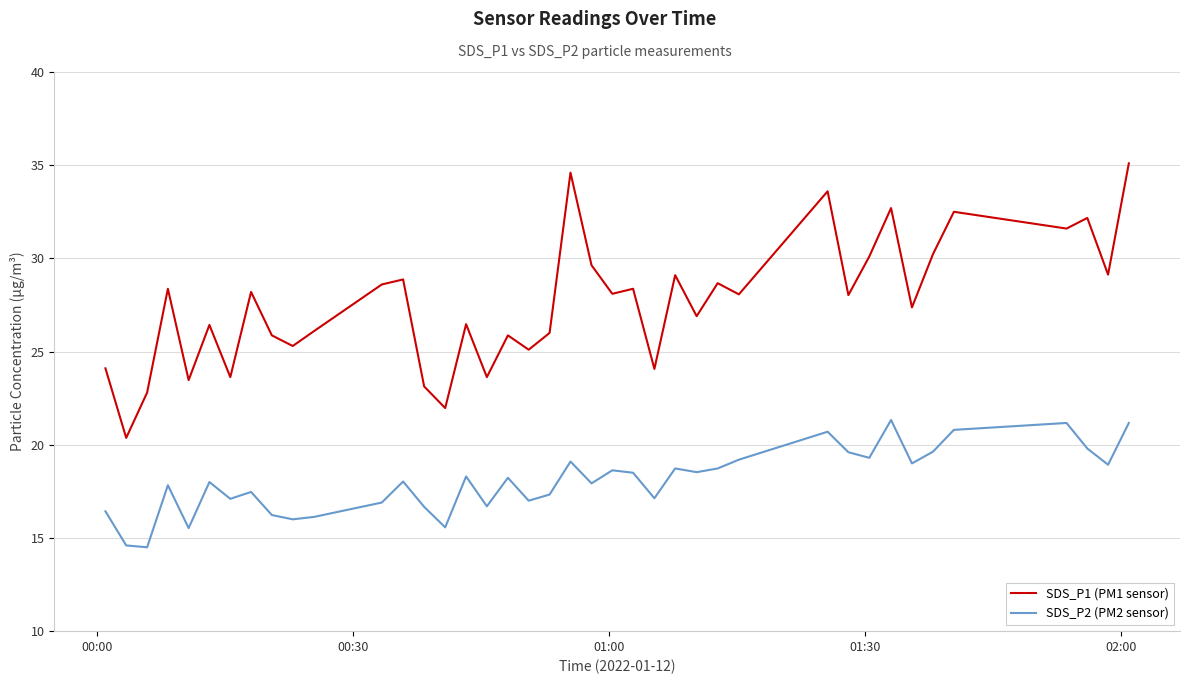

Rank the series by their maximum value, from highest to lowest.

SDS_P1 (PM1 sensor), SDS_P2 (PM2 sensor)